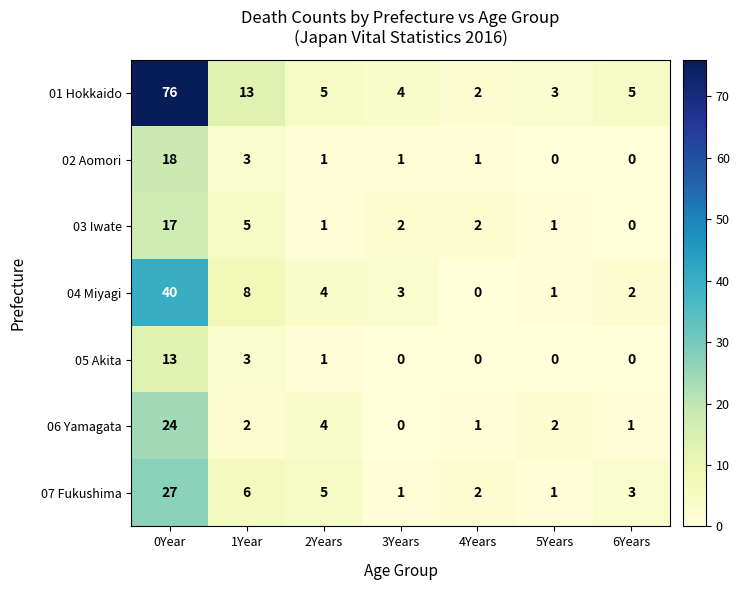

List the series in order of their peak value, highest first.

01 Hokkaido, 04 Miyagi, 07 Fukushima, 06 Yamagata, 02 Aomori, 03 Iwate, 05 Akita